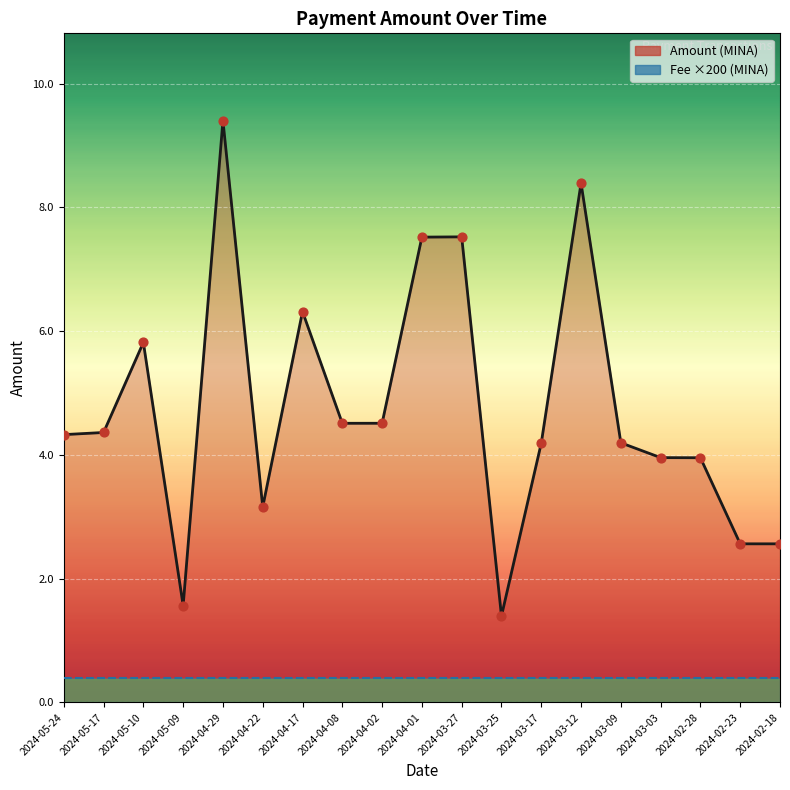

What is the ratio of the value at 2024-05-17 to the value at 2024-05-10?

0.7